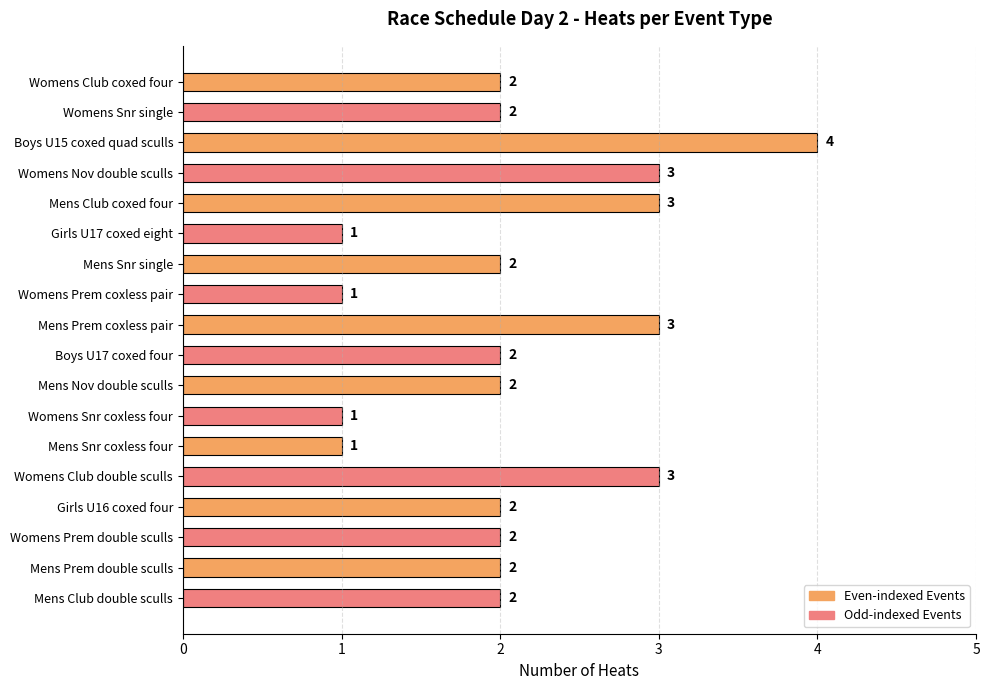

Does the chart contain stacked bars?

No